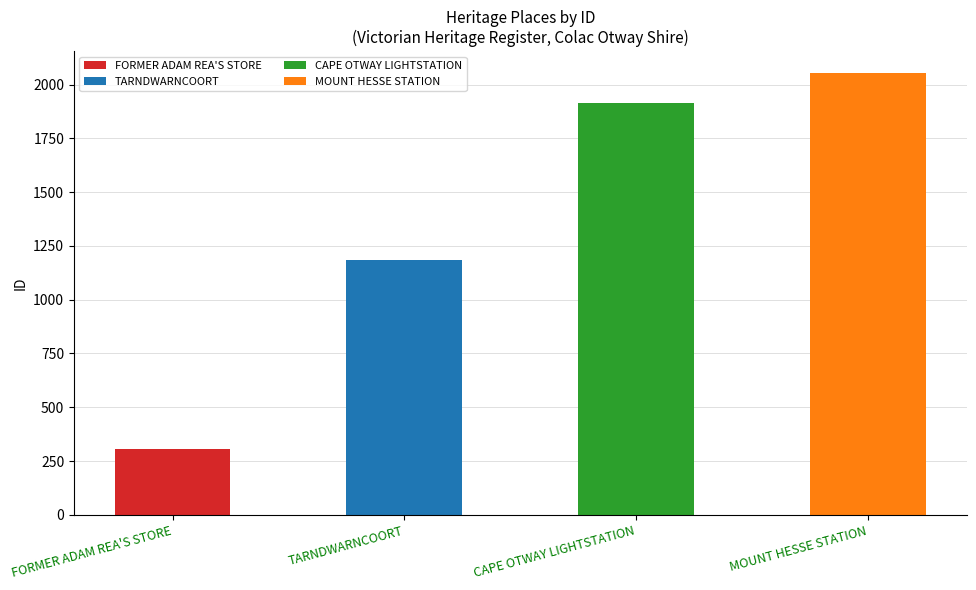

List the labels in order of value, largest first.

MOUNT HESSE STATION, CAPE OTWAY LIGHTSTATION, TARNDWARNCOORT, FORMER ADAM REA'S STORE